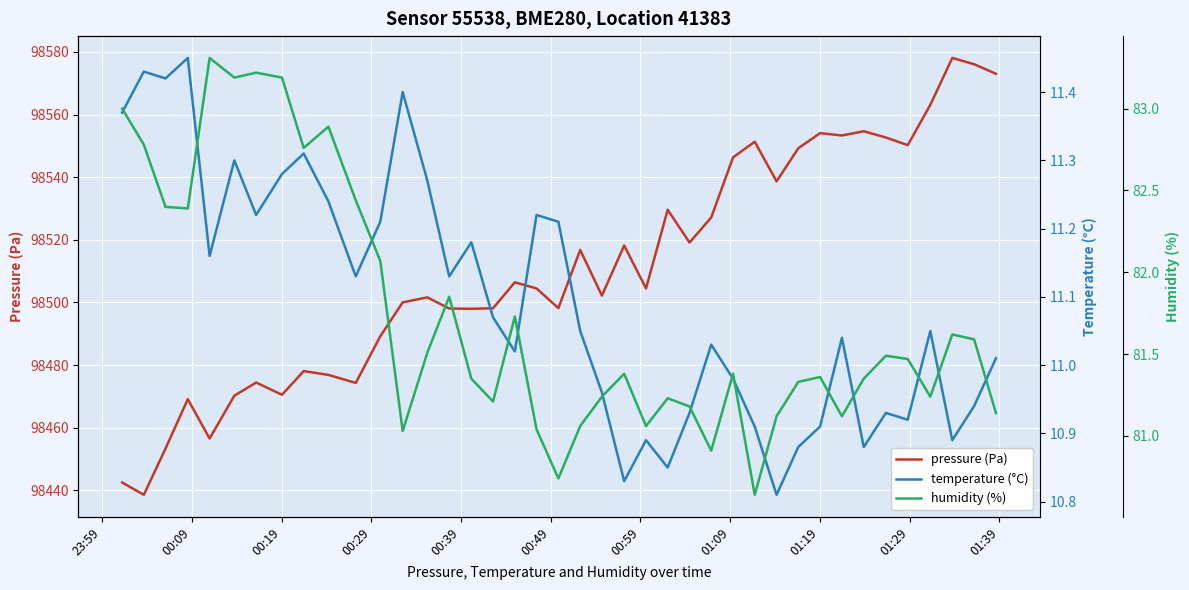

At how many categories does at least one series exceed 25660?

40